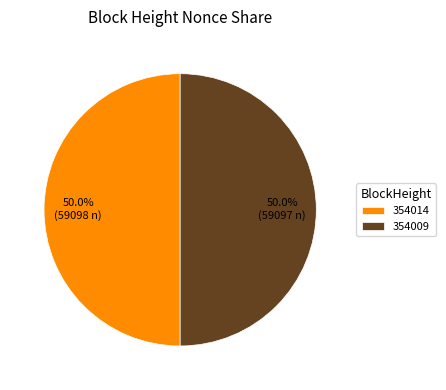

What percentage is the 354009 slice, to the nearest percent?

50%